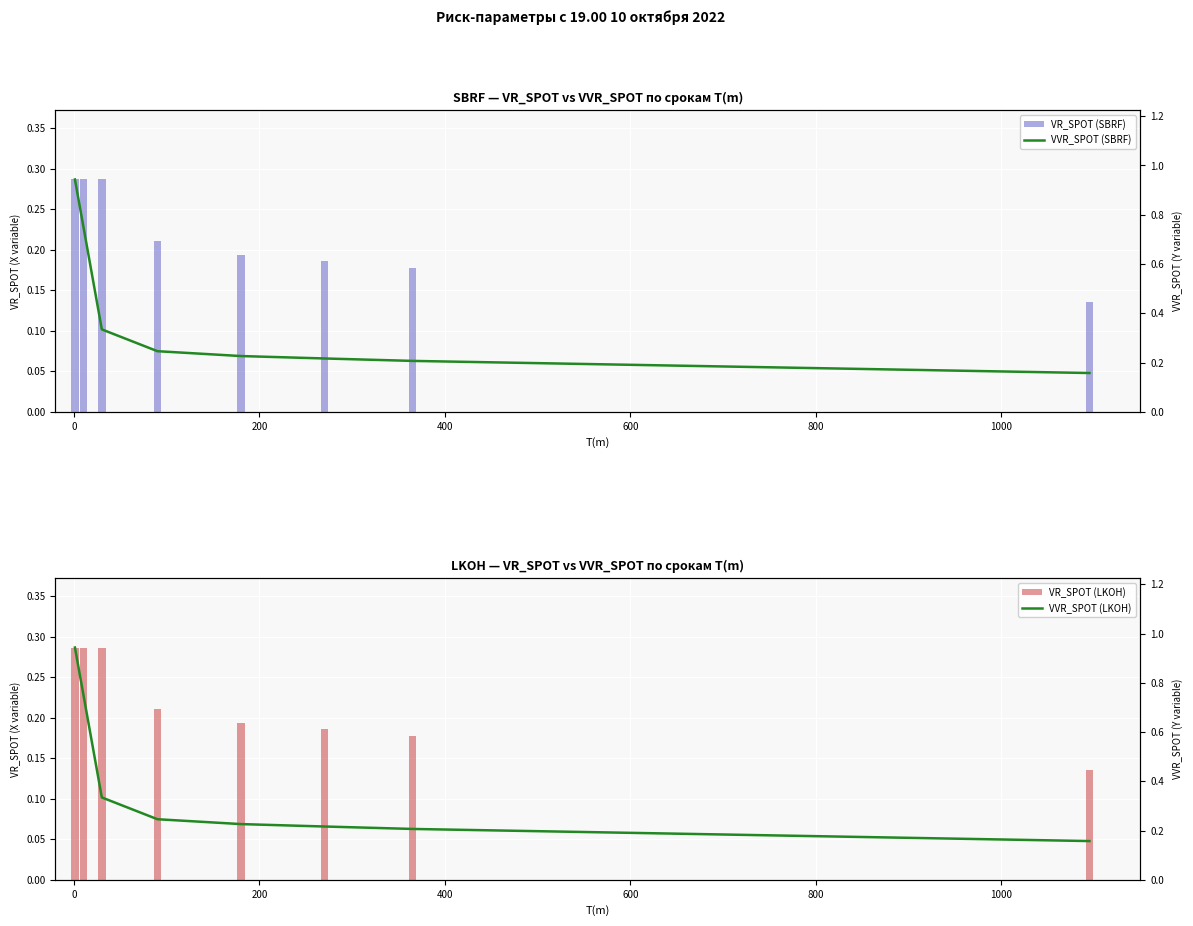

Reading left to right, extract all data points from this chart.

VR_SPOT (SBRF): 0.3	0.3	0.3	0.2	0.2	0.2	0.2	0.1
VVR_SPOT (SBRF): 0.9	0.8	0.3	0.2	0.2	0.2	0.2	0.2
VR_SPOT (LKOH): 0.3	0.3	0.3	0.2	0.2	0.2	0.2	0.1
VVR_SPOT (LKOH): 0.9	0.8	0.3	0.2	0.2	0.2	0.2	0.2